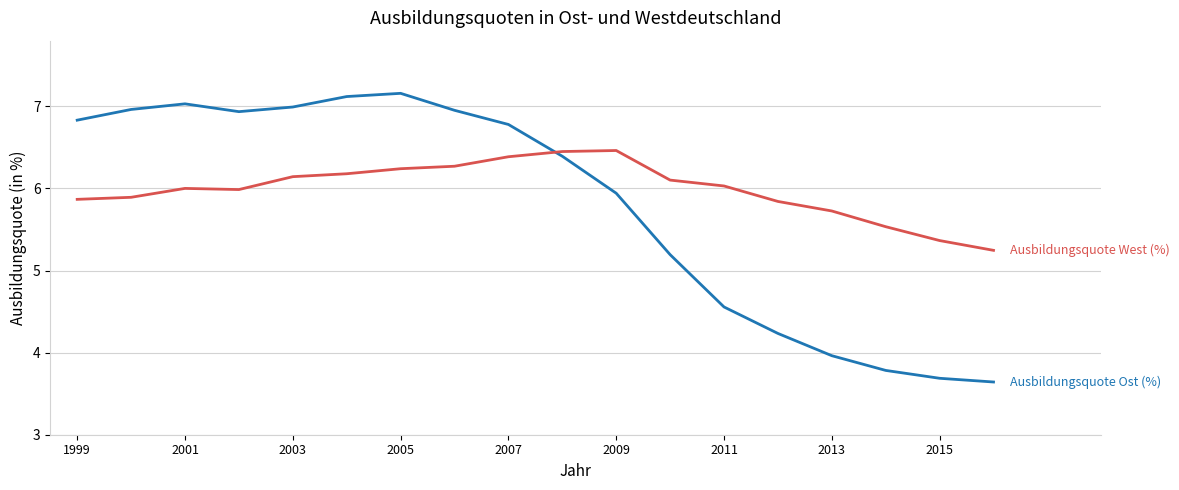

What is the minimum value shown in the chart?

3.6